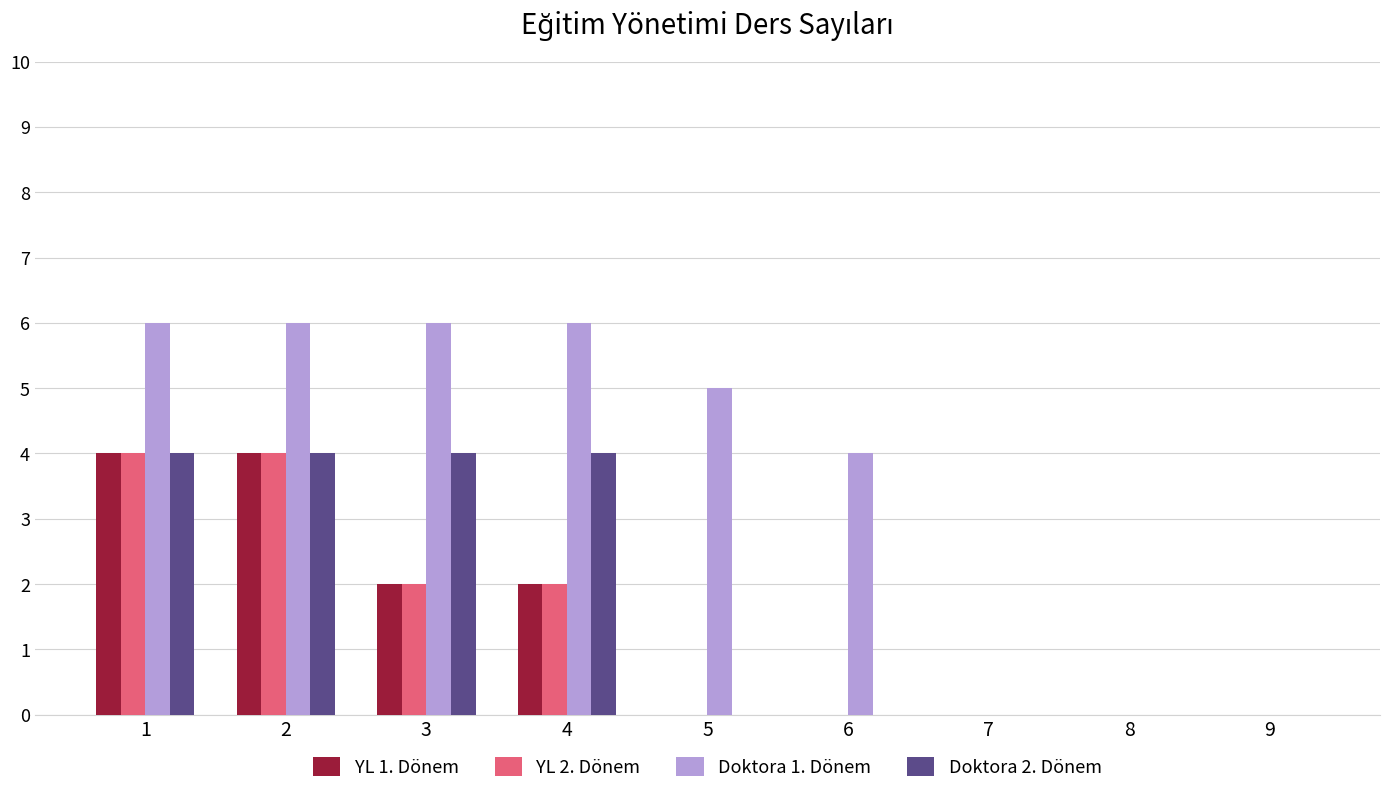

What is the highest value of the Doktora 2. Dönem series?

4